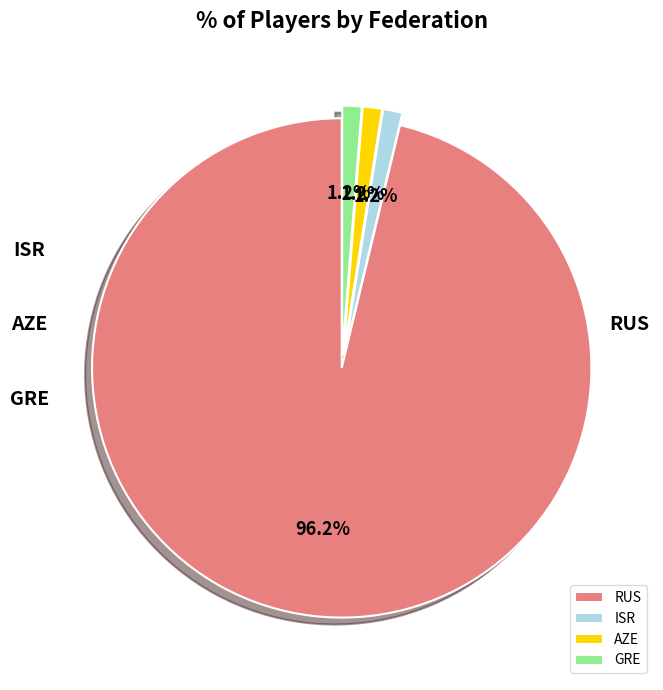

What percentage is the GRE slice, to the nearest percent?

1%